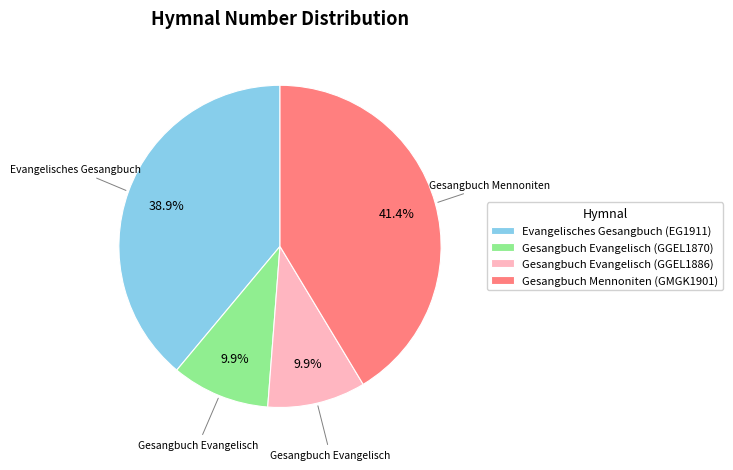

To the nearest percent, what percentage of the pie is Evangelisches Gesangbuch (EG1911)?

39%